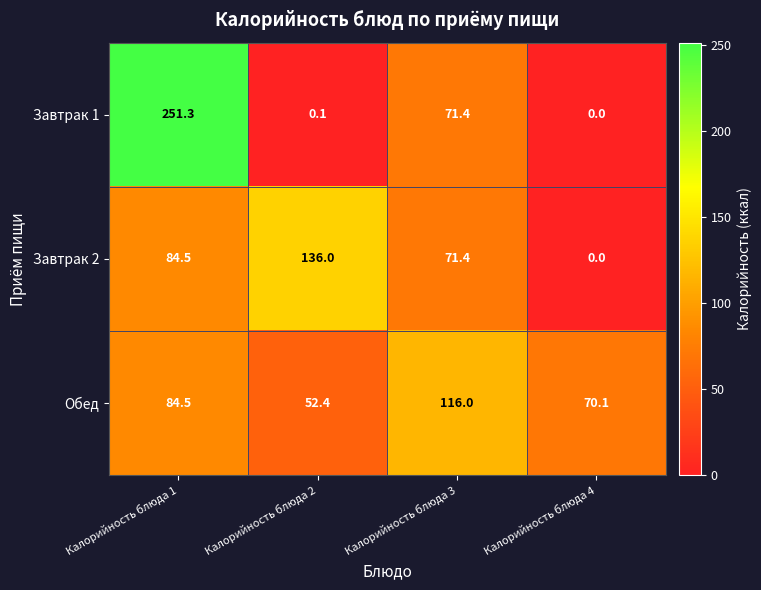

What is the sum of all Завтрак 1 values?

322.8